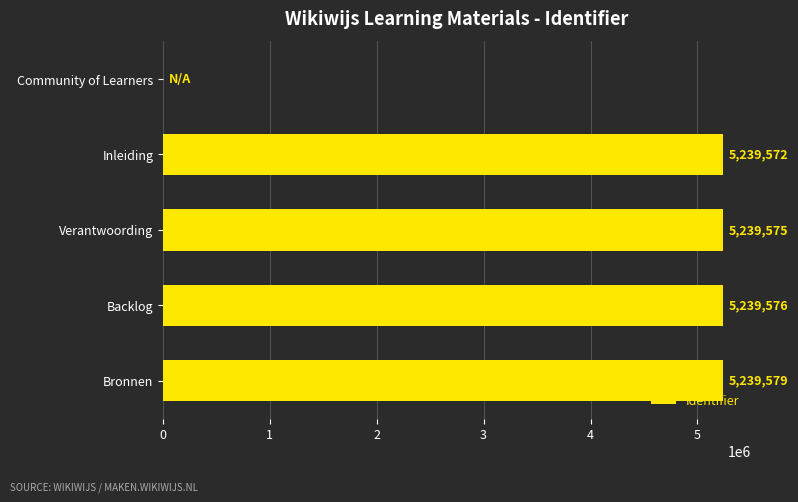

Reading top to bottom, transcribe all the data shown in this chart.

Community of Learners=0	Inleiding=5239572	Verantwoording=5239575	Backlog=5239576	Bronnen=5239579